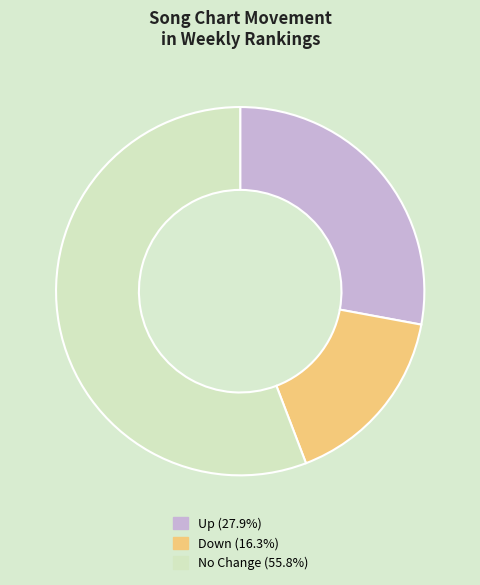

Is there any slice that represents more than half of the pie?

Yes